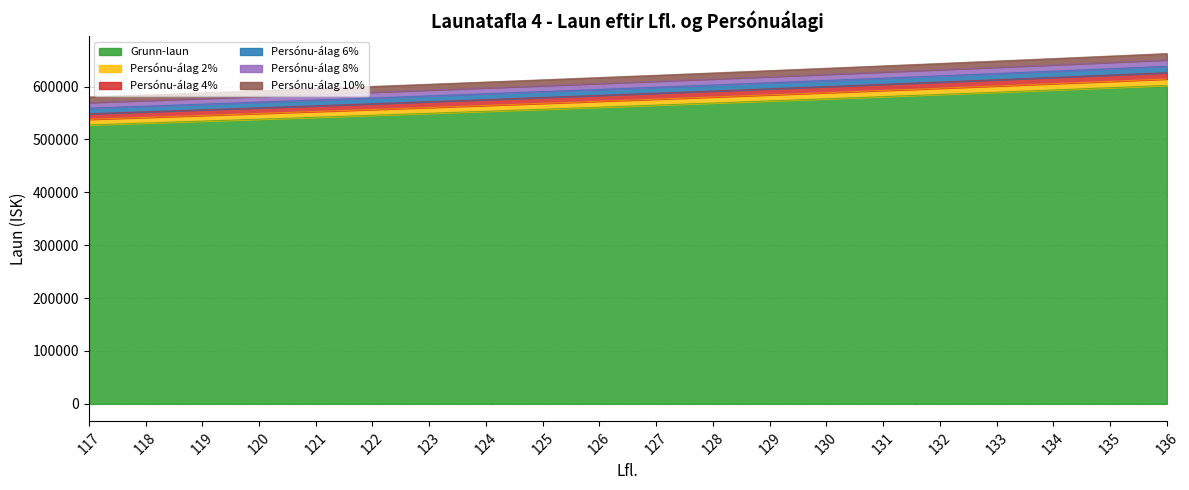

At how many categories does at least one series exceed 588445?

17